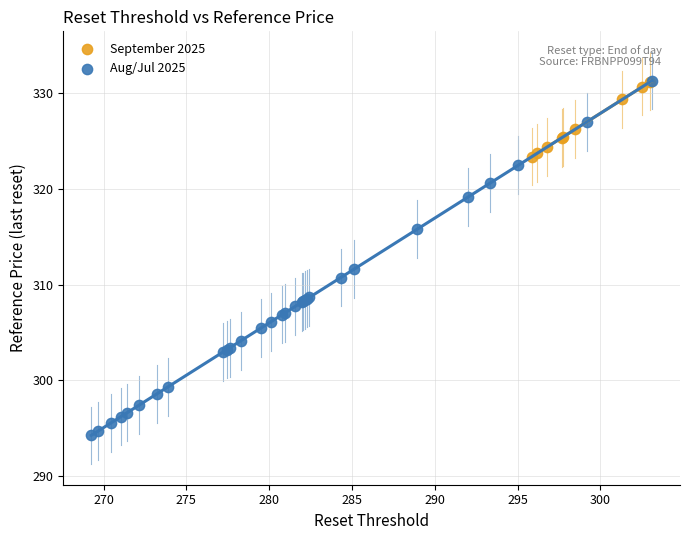

Which series has the widest spread of Y values?

Aug/Jul 2025